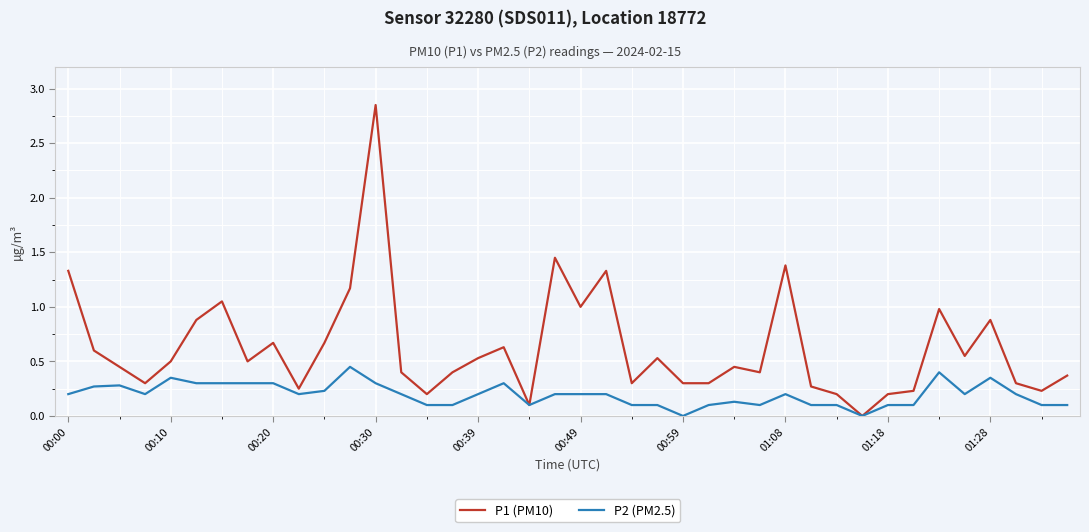

Rank the series by their maximum value, from lowest to highest.

P2 (PM2.5), P1 (PM10)